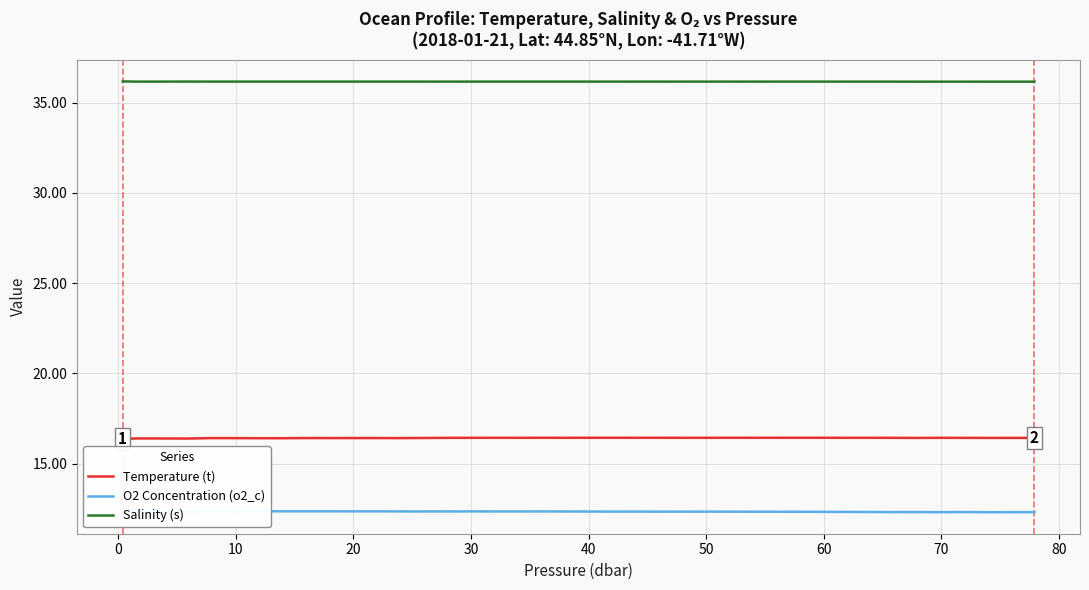

What are all the series names shown in the legend?

Temperature (t), O2 Concentration (o2_c), Salinity (s)